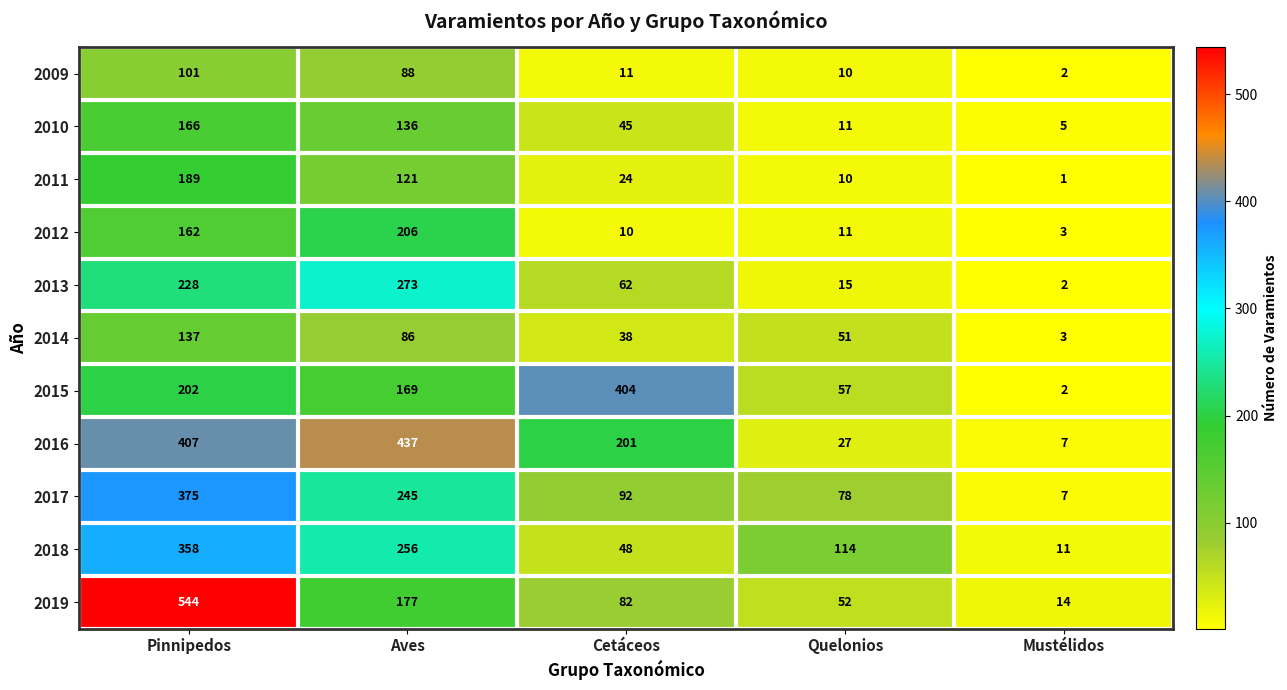

Which series has the largest range (max minus min)?

2019